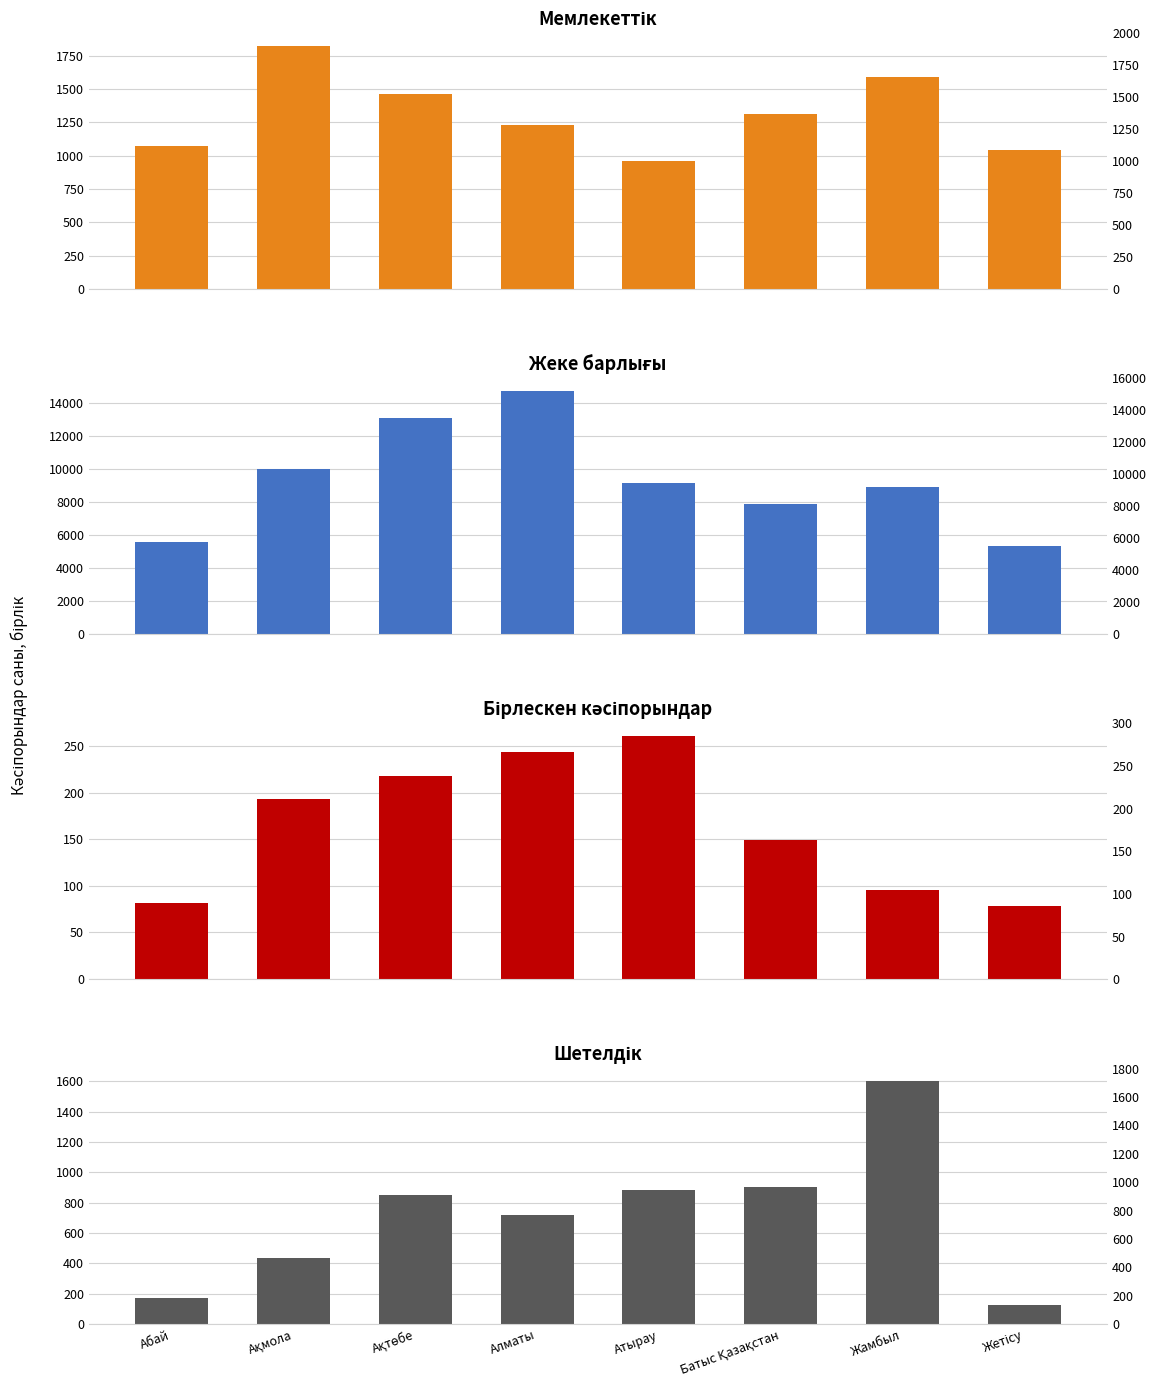

Which series changed the most between Алматы and Жетісу?

жеке барлығы